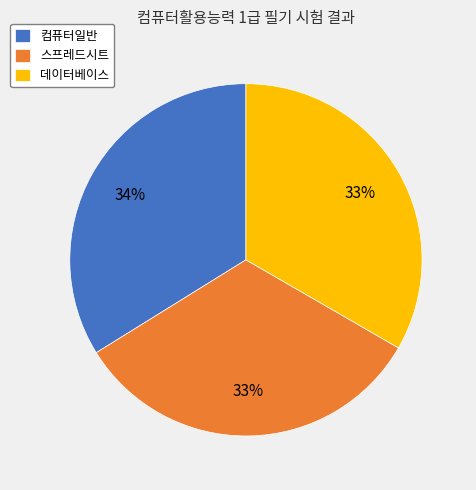

To the nearest percent, what portion does 데이터베이스 represent?

33%